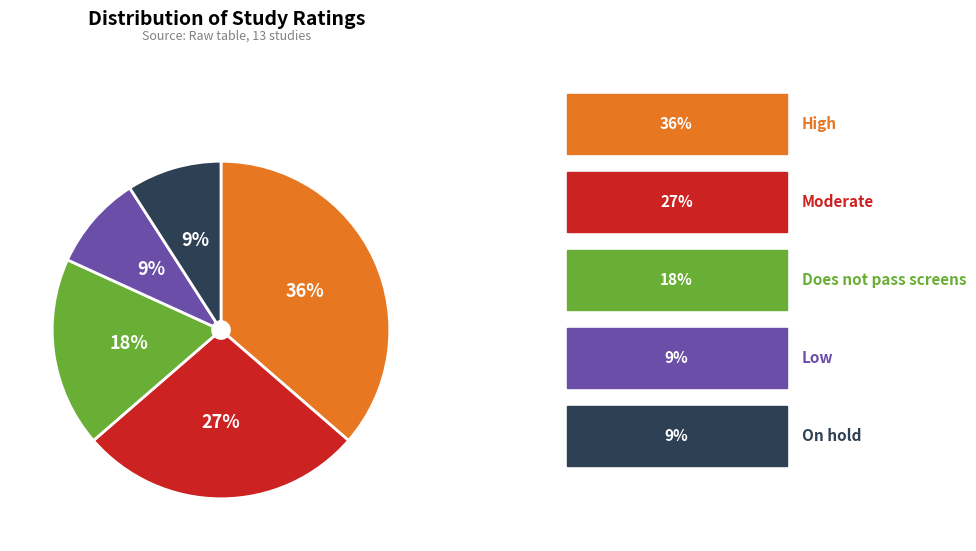

Is there a majority slice in this chart?

No